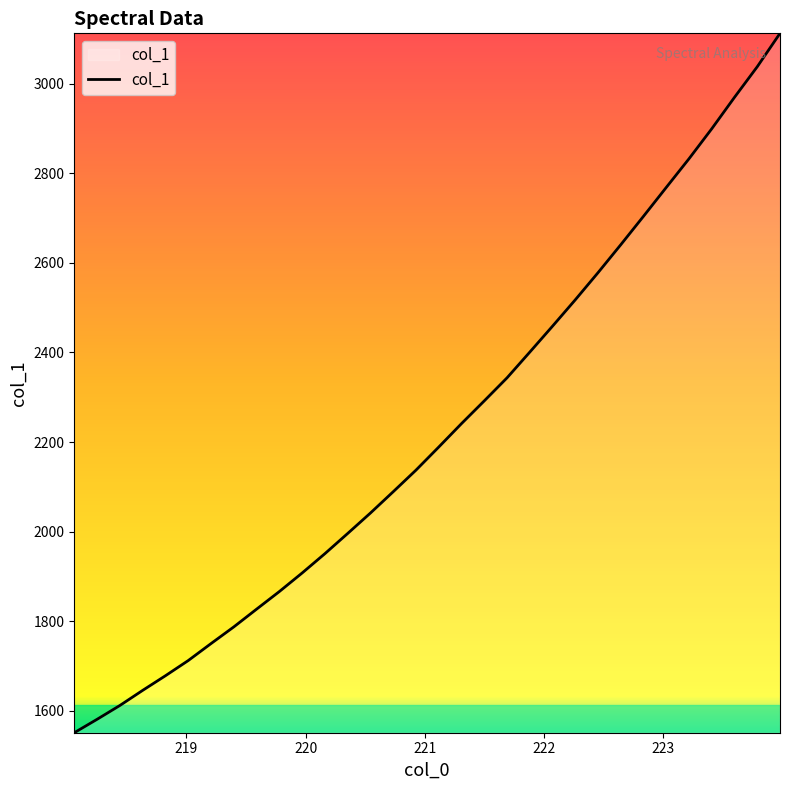

What is the minimum value shown in the chart?

1550.8